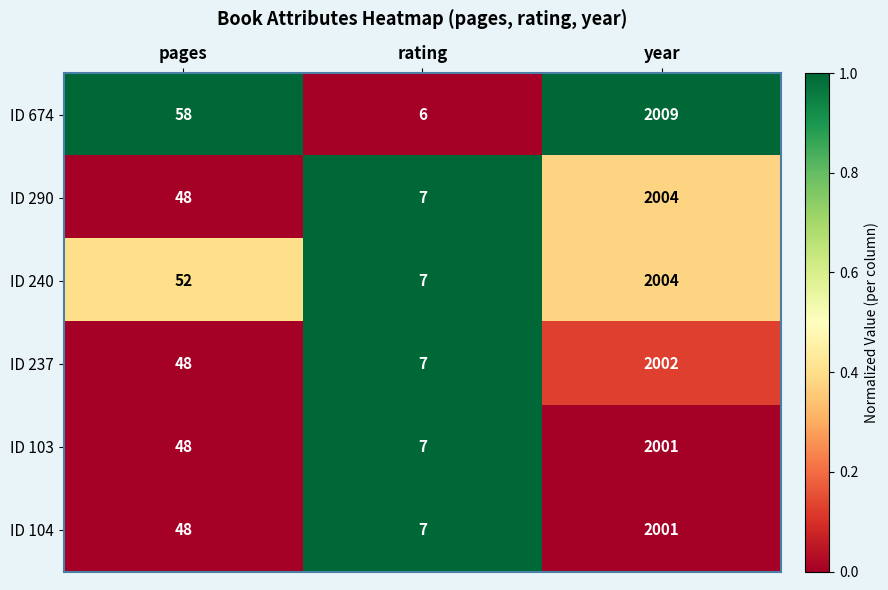

Reading right to left, transcribe all the data shown in this chart.

ID 674: year=2009	rating=6	pages=58
ID 290: year=2004	rating=7	pages=48
ID 240: year=2004	rating=7	pages=52
ID 237: year=2002	rating=7	pages=48
ID 103: year=2001	rating=7	pages=48
ID 104: year=2001	rating=7	pages=48